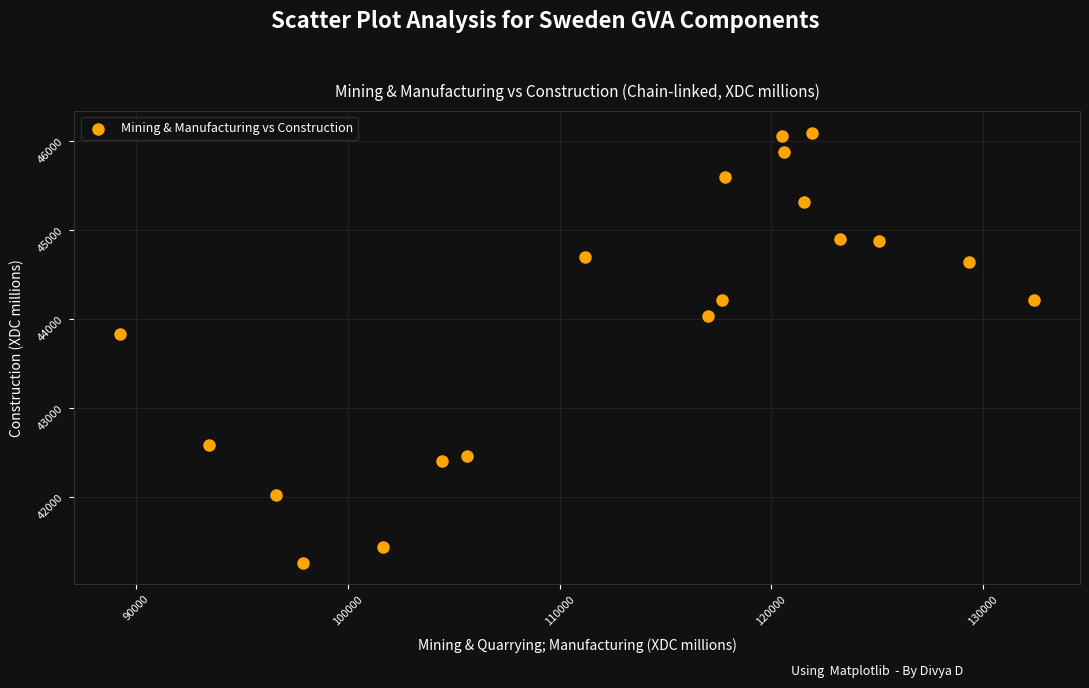

What Y value in the scatter plot is closest to 43674?

43826